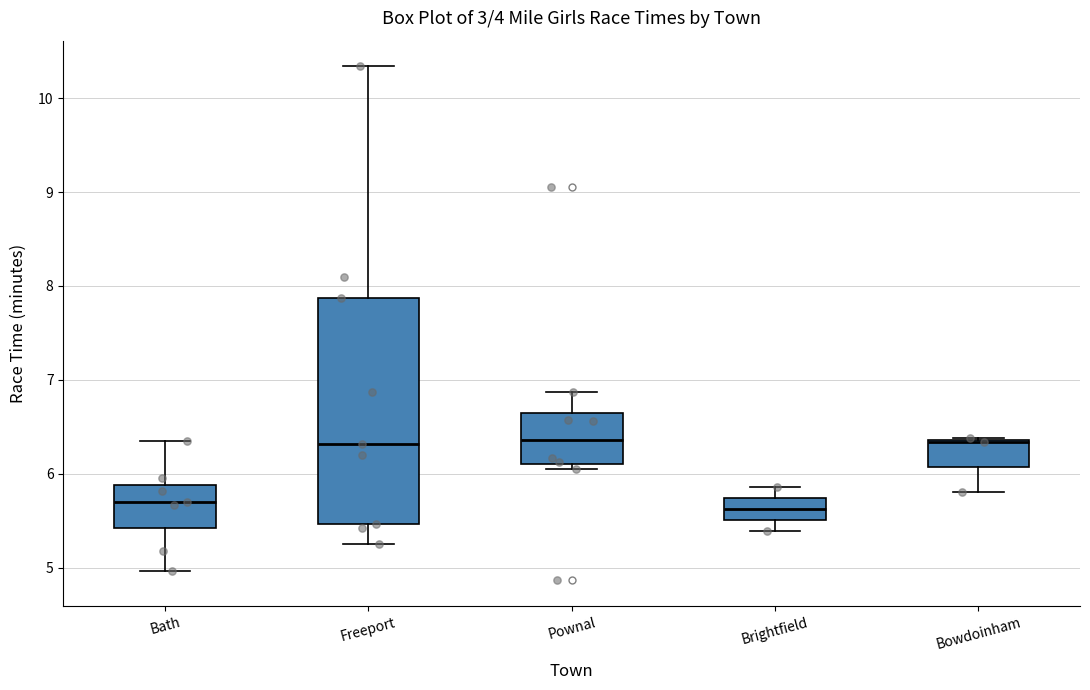

Comparing the boxes themselves (not the whiskers), which one is the tallest?

Freeport